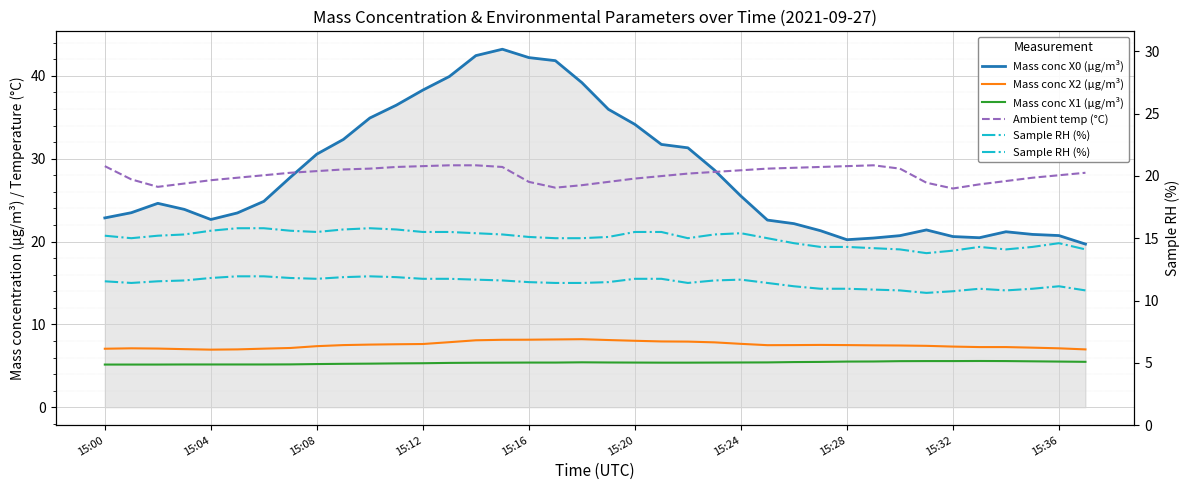

What is the spread (max minus min) of values at 37?

22.8